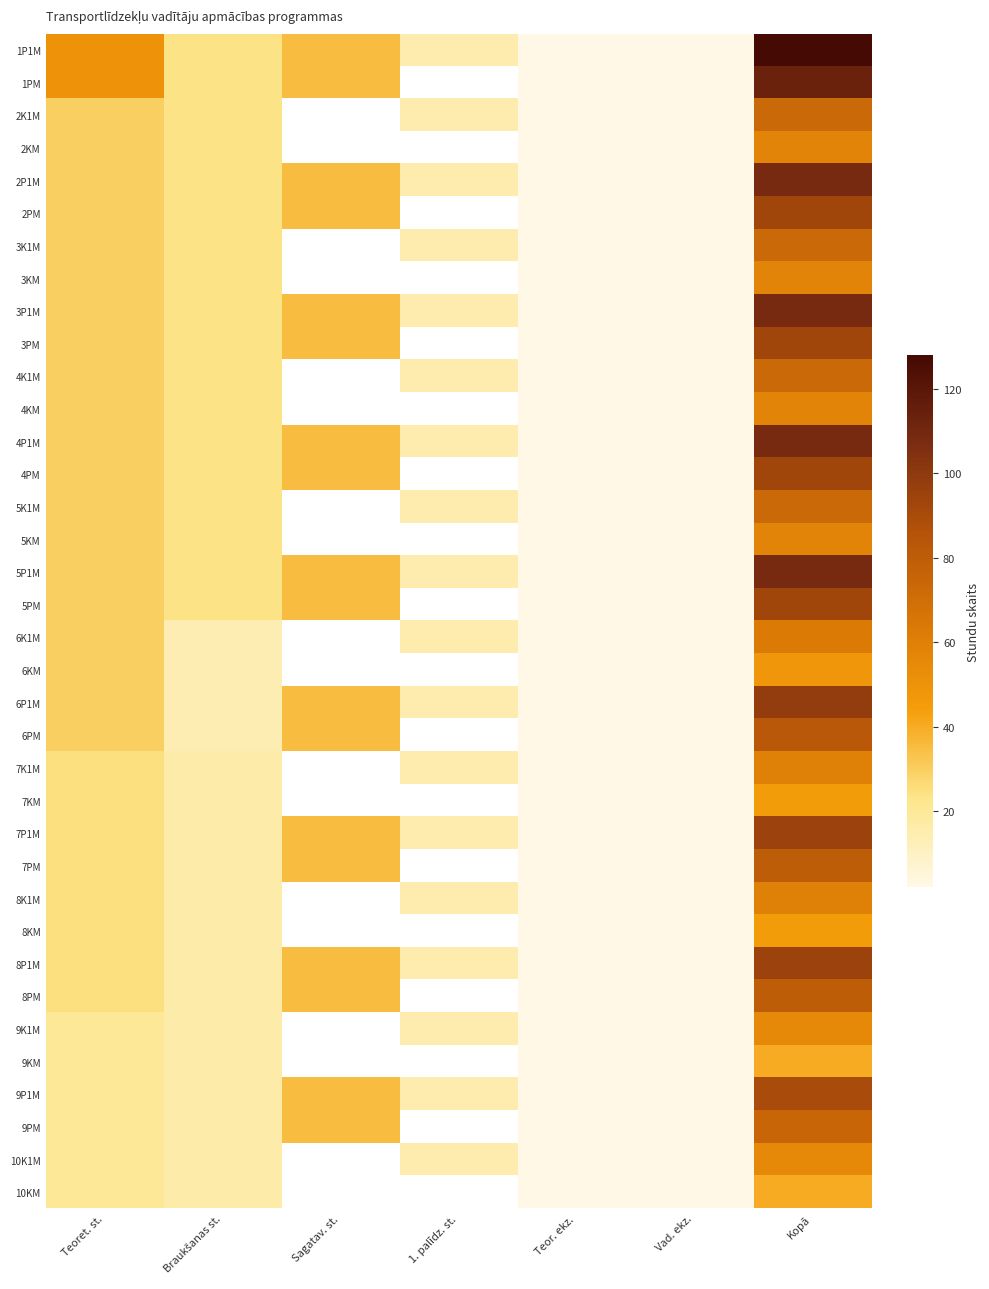

The 8PM series shows 2.0 at Teor. ekz.. True or false?

True